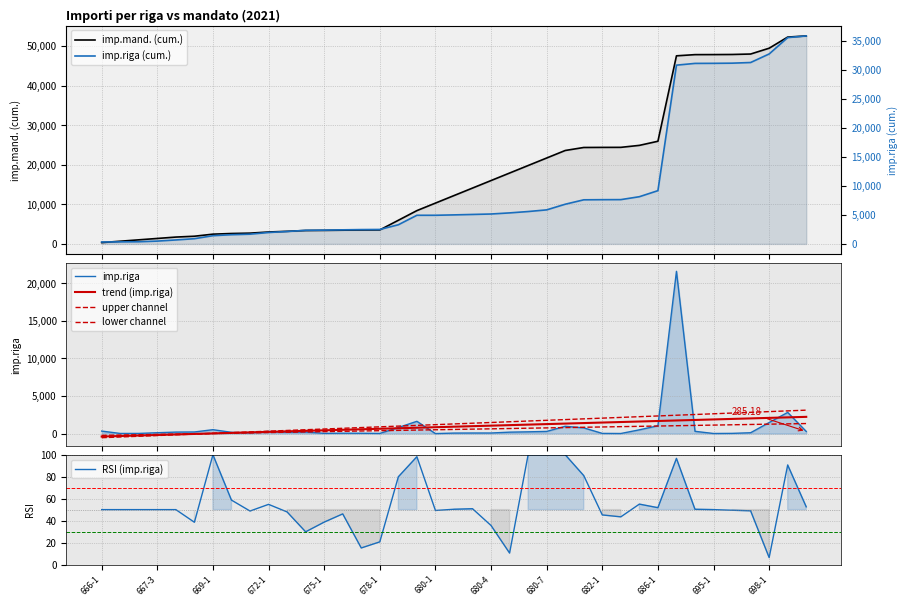

List the labels in order of value, smallest first.

680-1, 683-1, 695-1, 667-1, 678-1, 667-2, 682-1, 696-1, 675-1, 677-1, 676-1, 680-2, 680-3, 680-4, 671-1, 697-1, 667-3, 670-1, 673-1, 680-5, 667-4, 674-1, 668-1, 680-6, 700-1, 680-7, 672-1, 694-1, 666-1, 685-1, 669-1, 681-1, 679-1, 680-8, 686-1, 698-1, 679-2, 699-1, 693-1